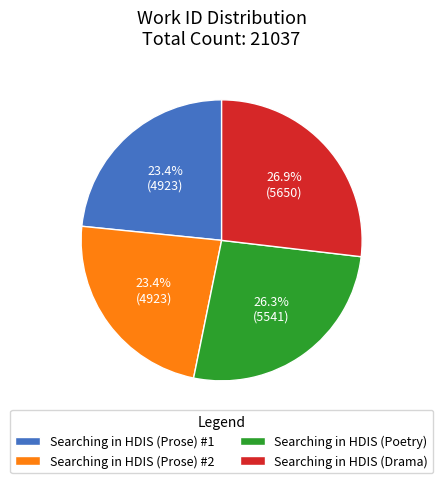

Count the number of slices in the pie.

4